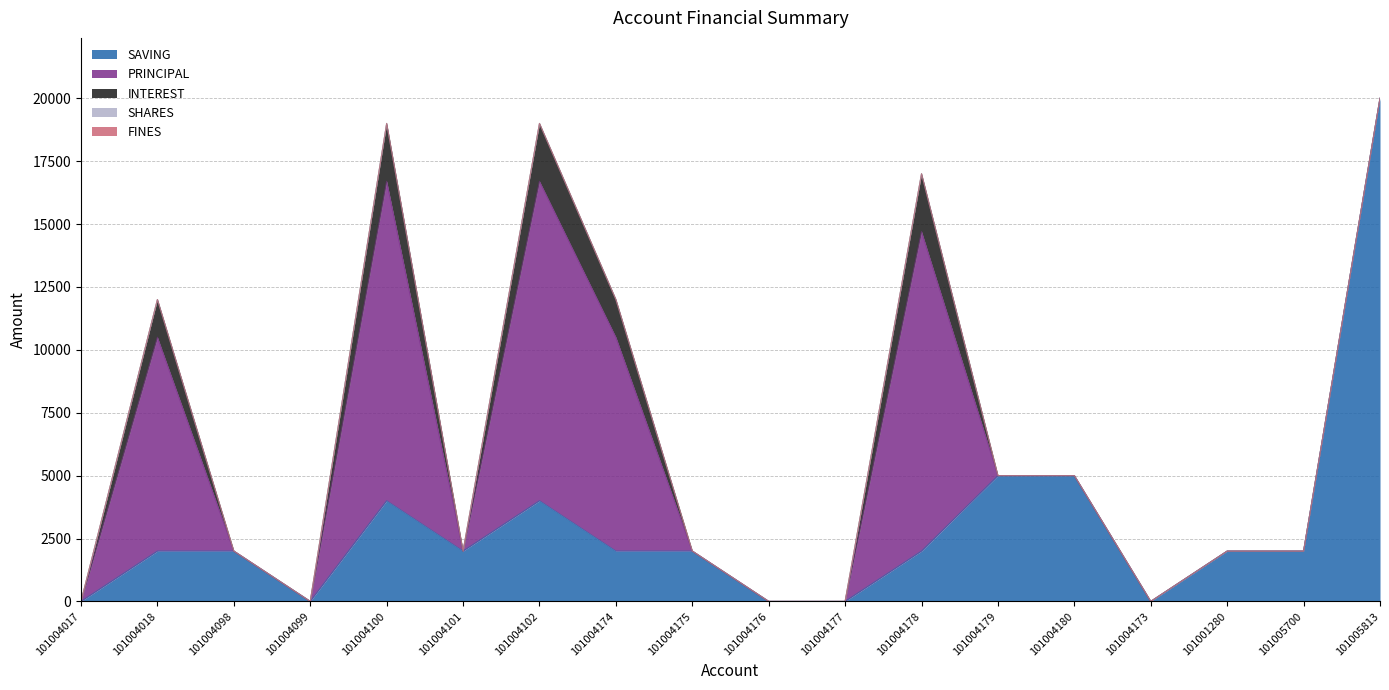

What is the label of the 16th point from the right?

101004098